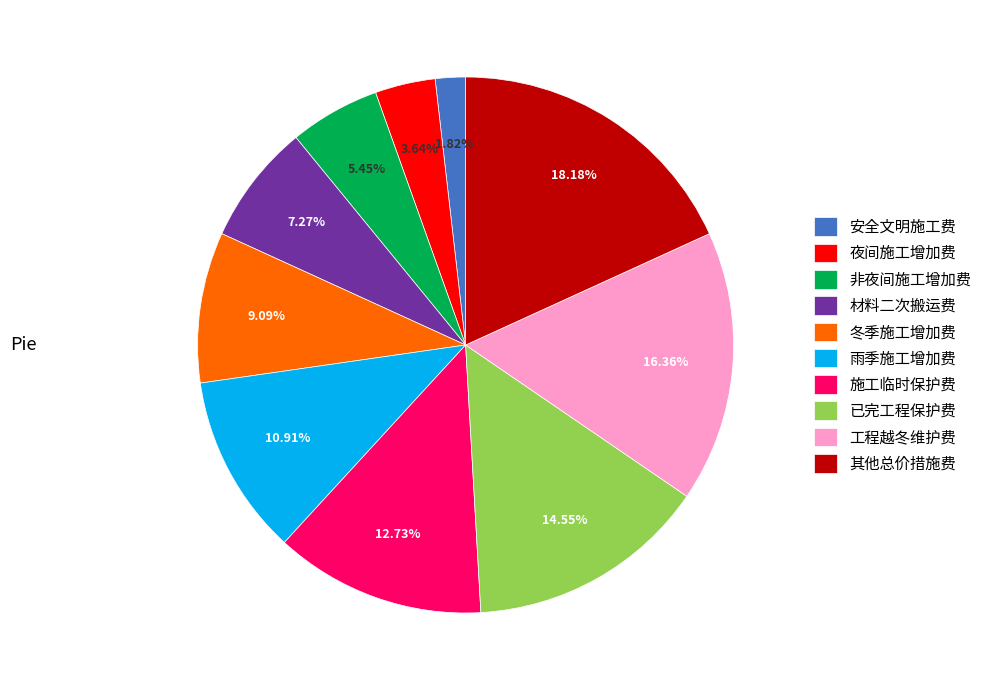

Between 冬季施工增加费 and 施工临时保护费, which is larger?

施工临时保护费